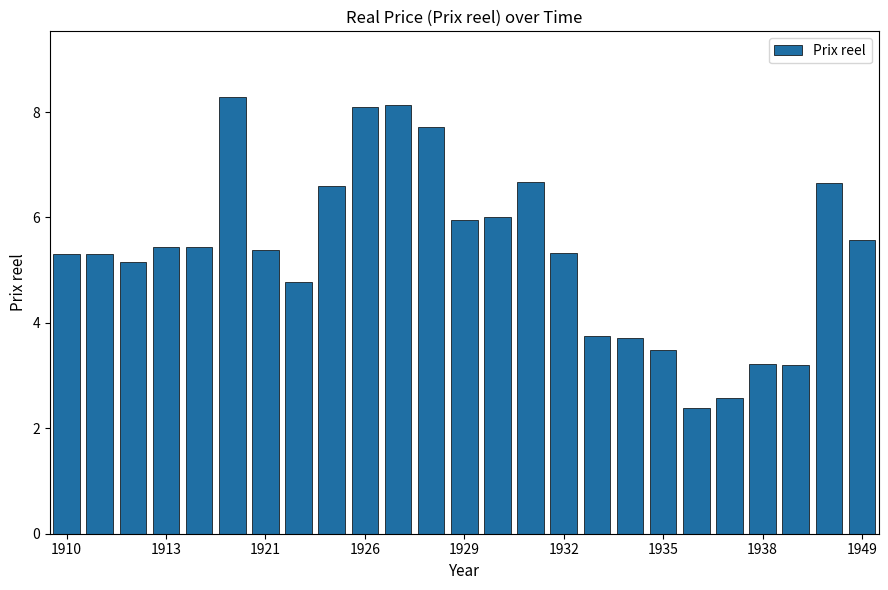

What is the value of the 3rd bar from the left?

5.1